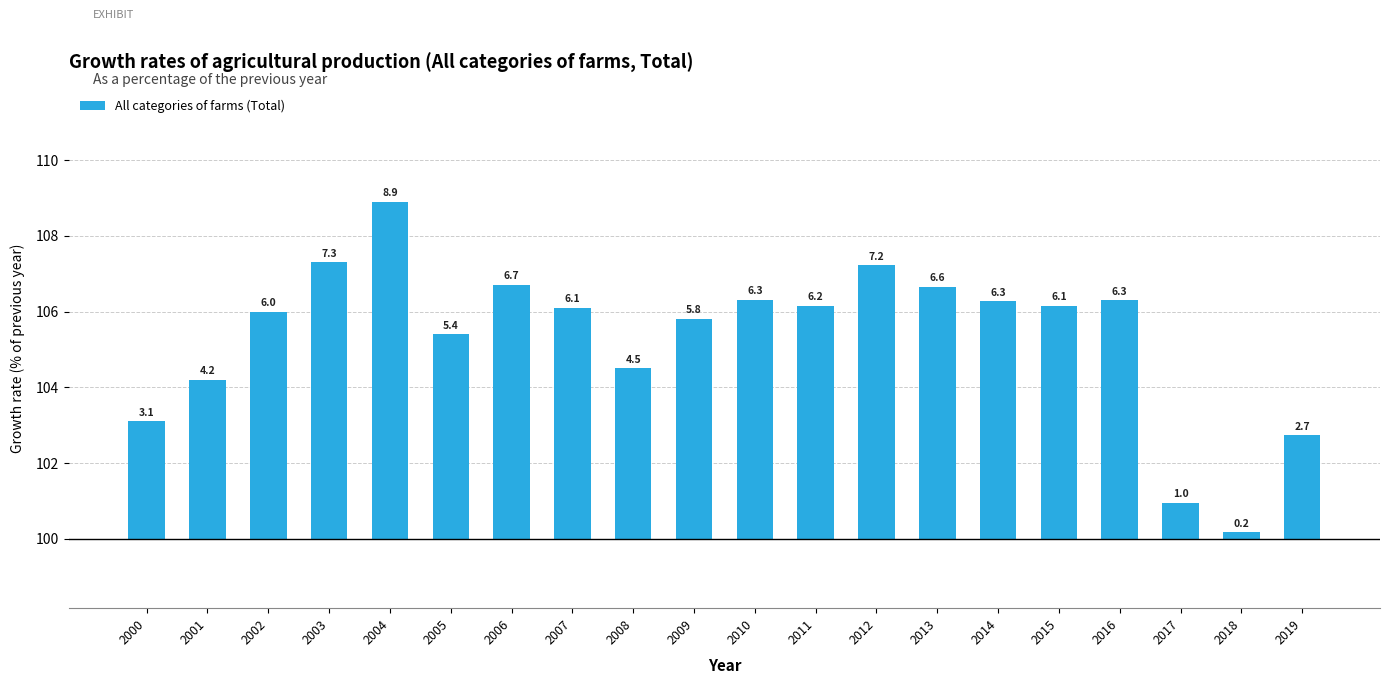

Approximately how many times larger is the value at 2016 compared to 2007?

1.0